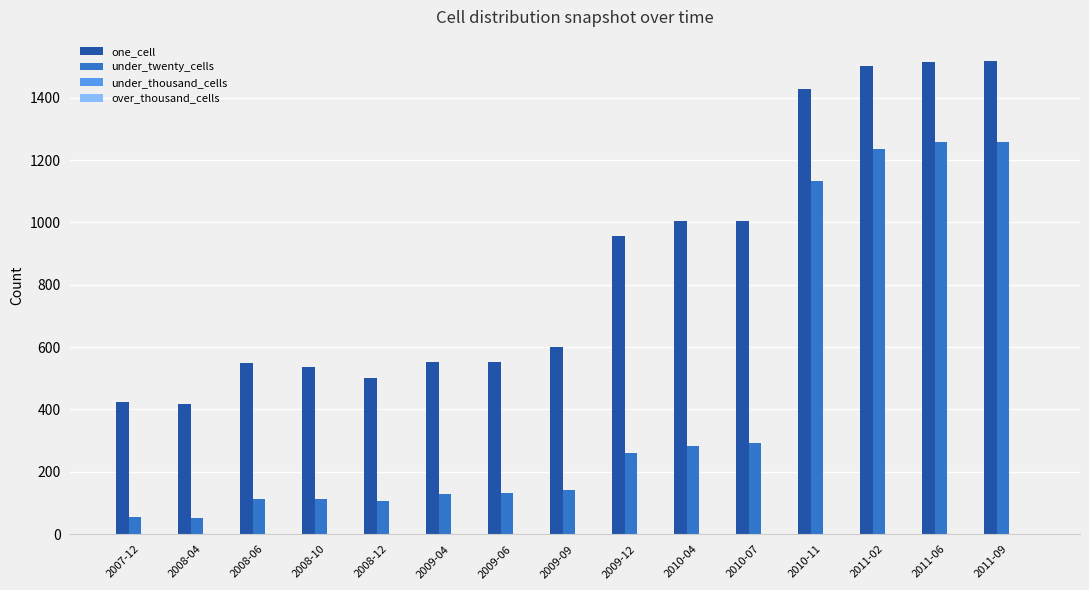

What is the greatest value displayed?

1519